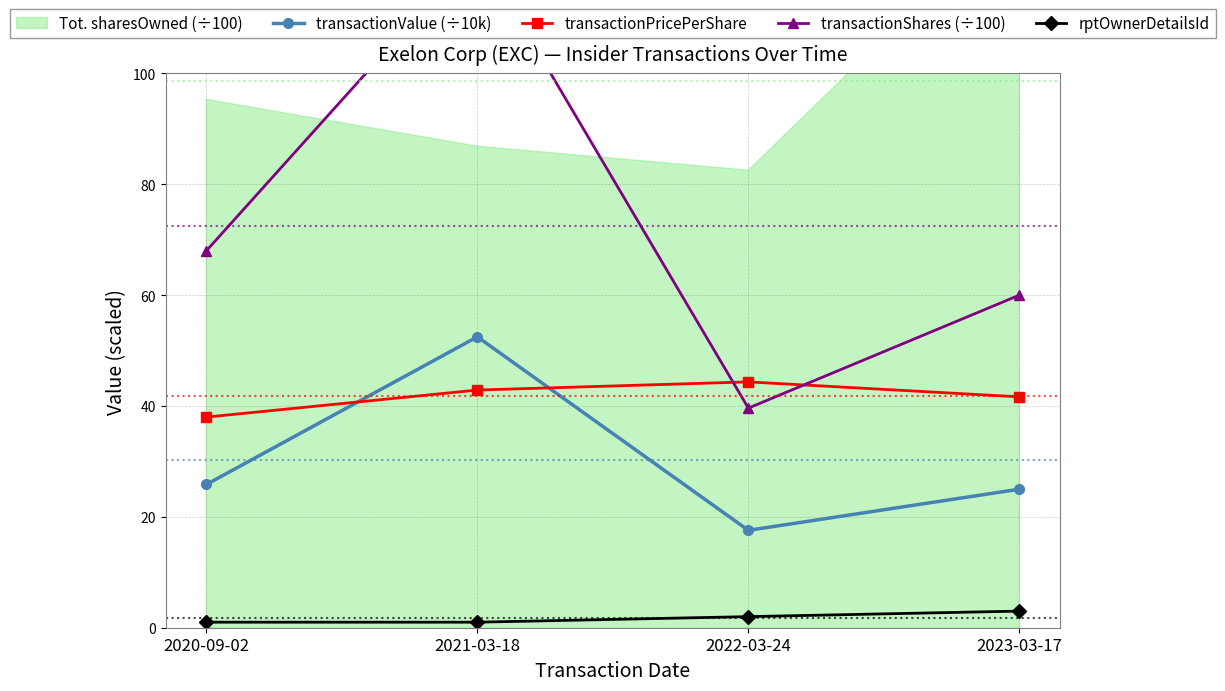

How many data points in transactionPricePerShare are above 42?

2